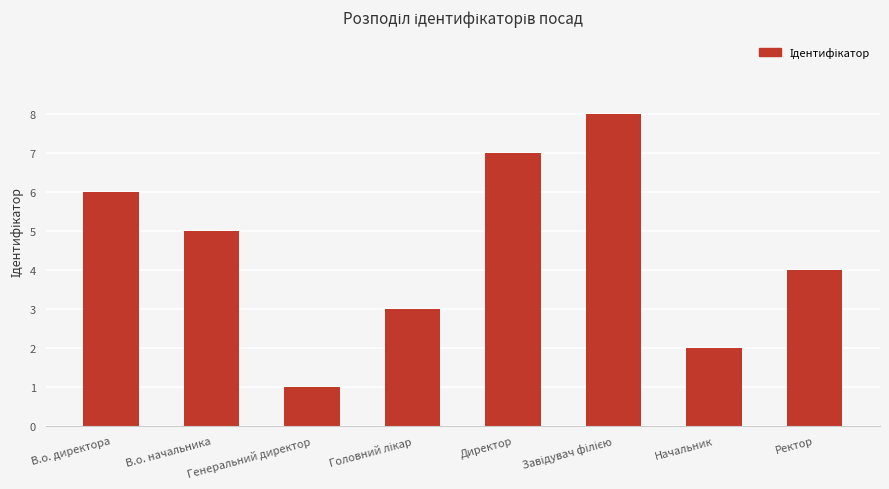

How many data points are less than 5?

4